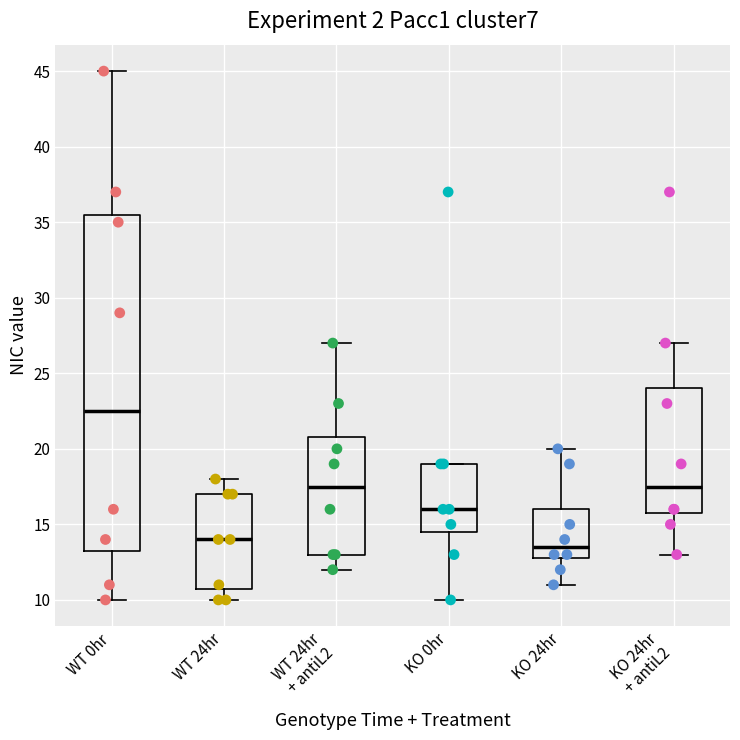

Which box's median line is the highest?

WT 0hr